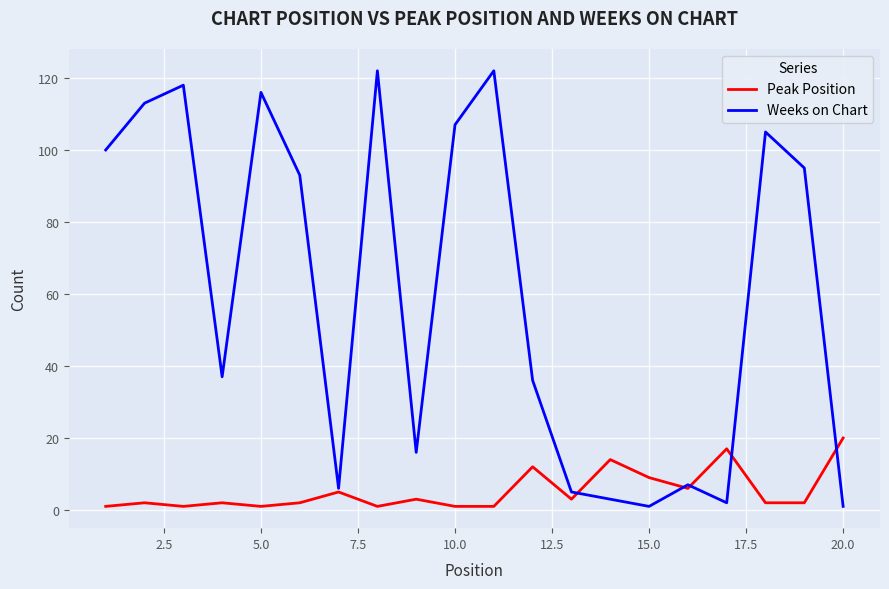

Which series has the widest spread of values?

Weeks on Chart